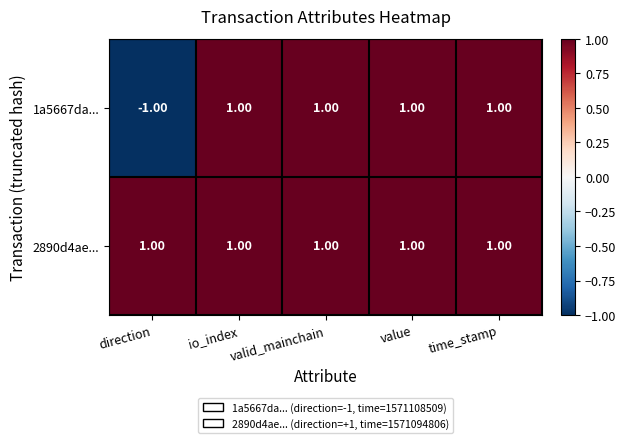

List the series in order of their overall mean, highest first.

2890d4ae..., 1a5667da...